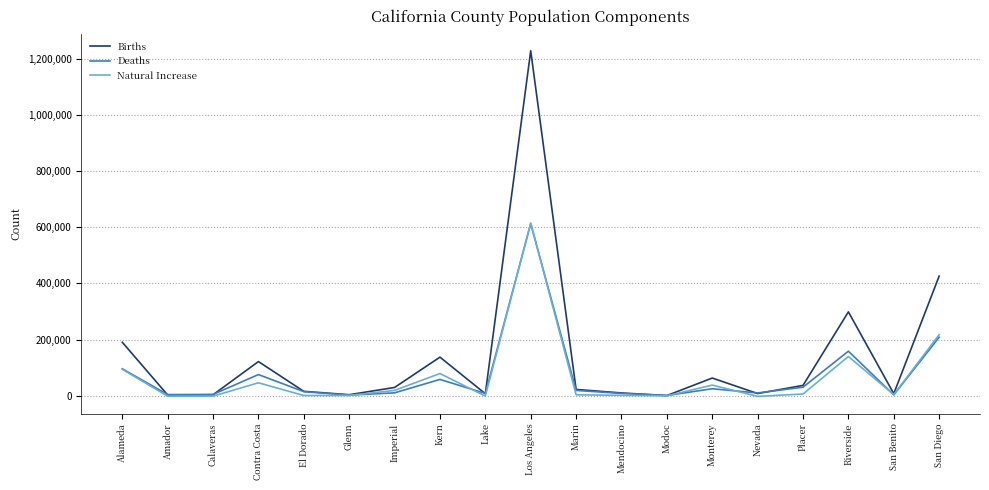

Which series has the largest total across all categories?

Births